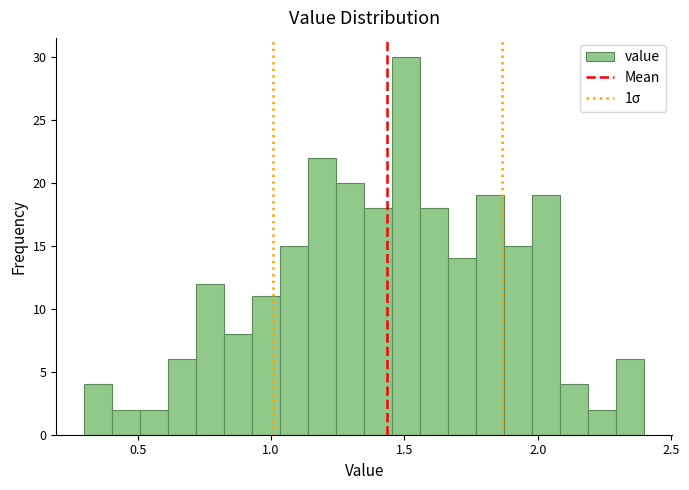

Read against the x-axis, roughly where is the centre of the tallest bar?

1.50